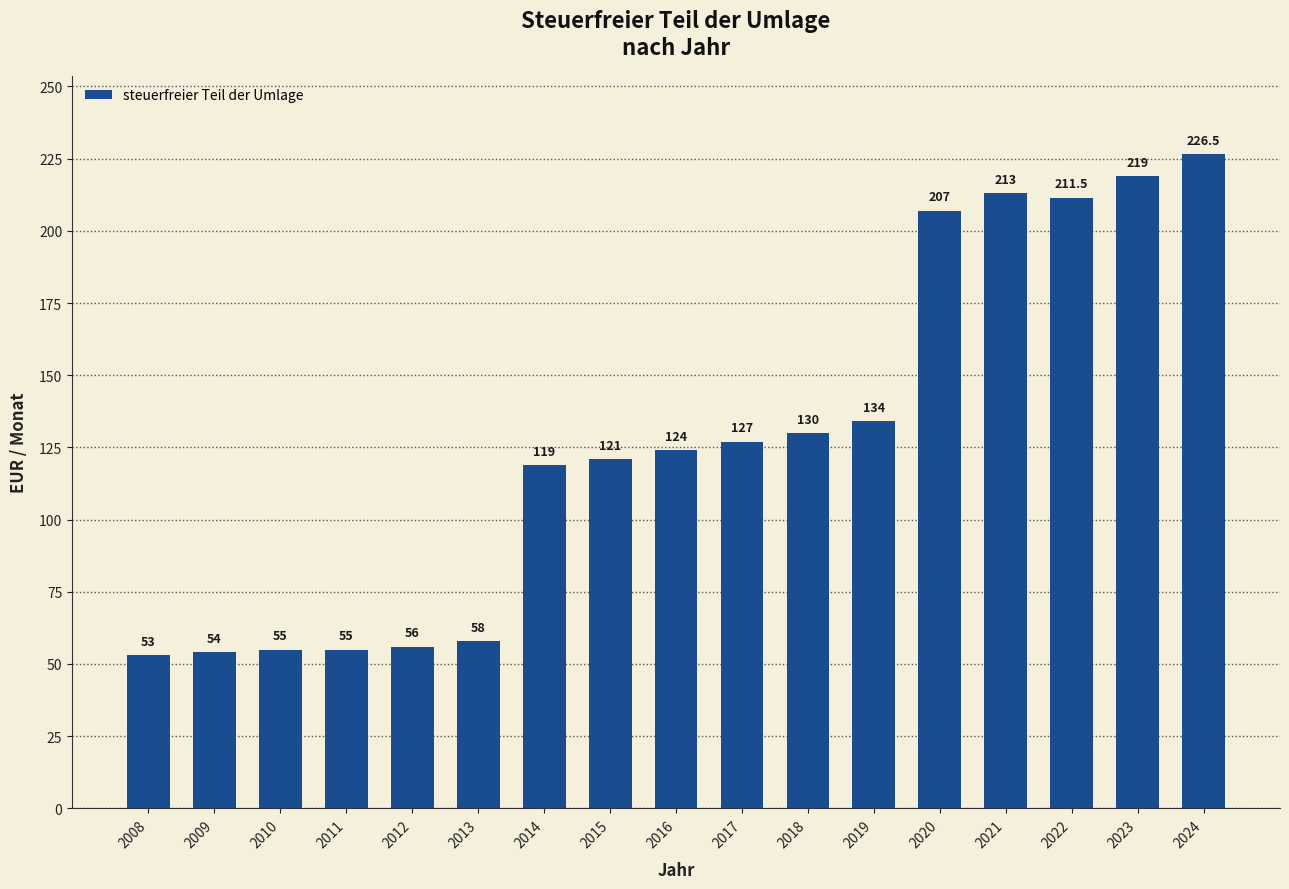

True or false: the data shows 80.8 at 2011.

False